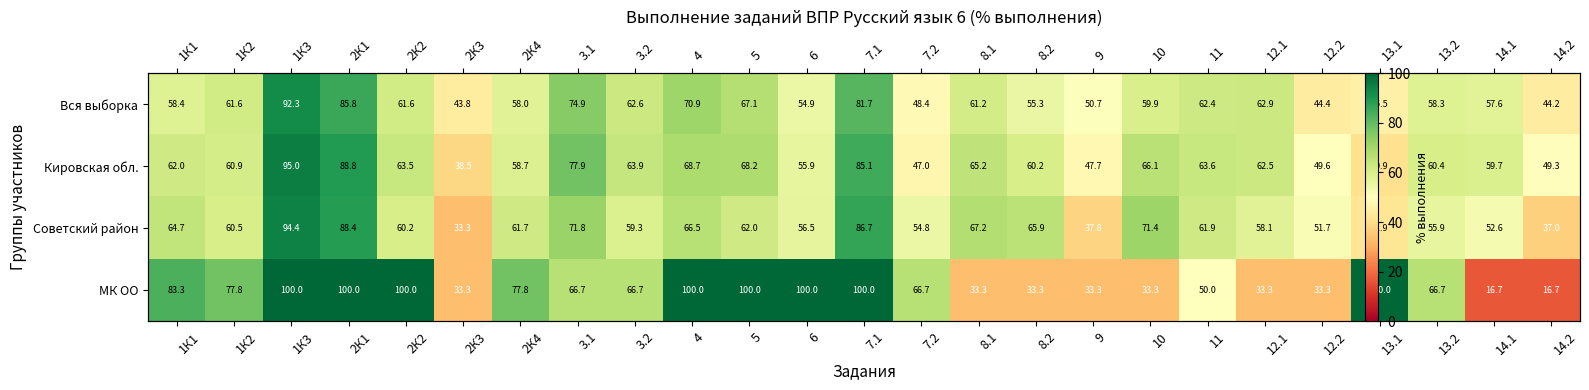

True or false: МК ОО has a value of 50.0 at 11.

True